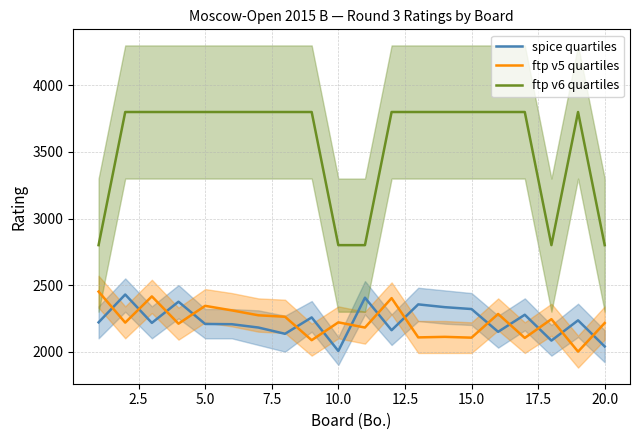

True or false: spice quartiles and ftp v6 quartiles cross at least once.

False